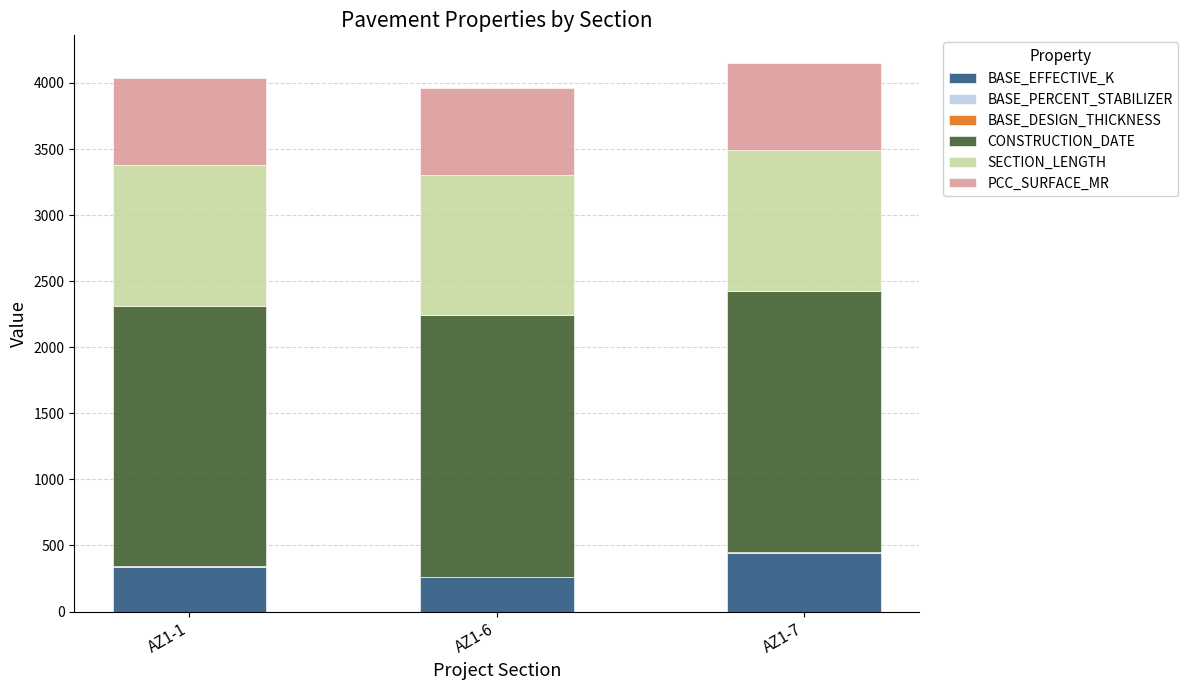

What is the highest value of the BASE_EFFECTIVE_K series?

443.0